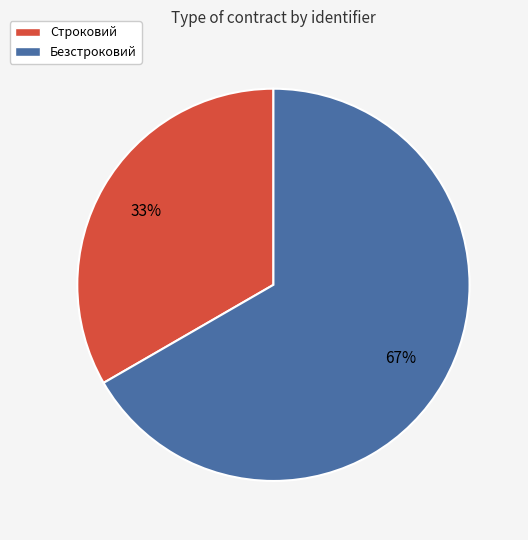

Between Строковий and Безстроковий, which is larger?

Безстроковий